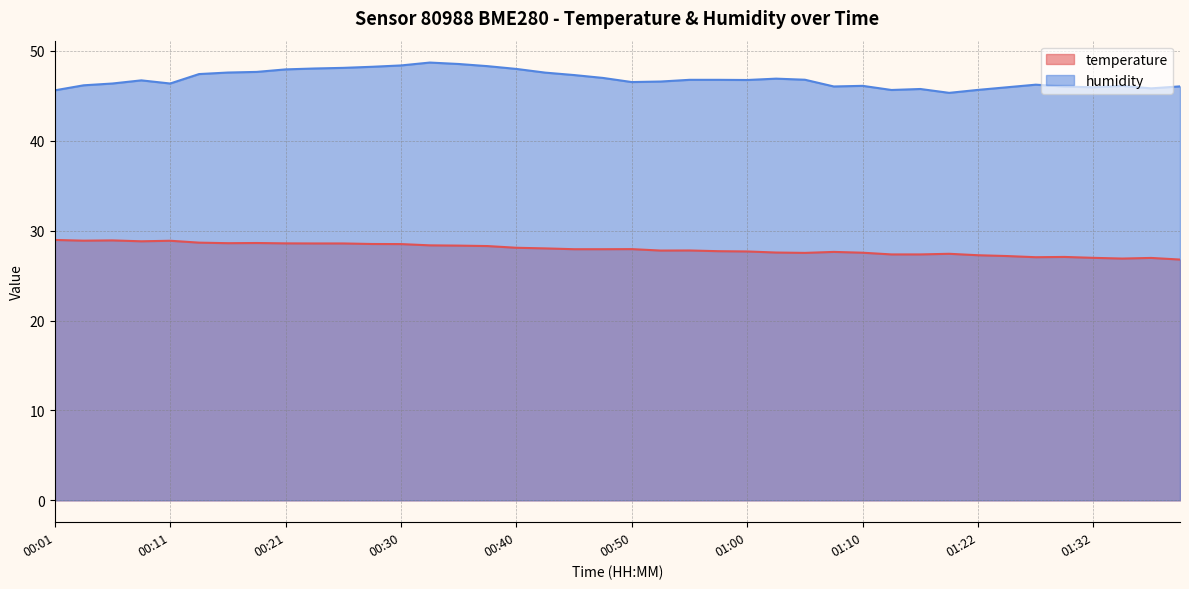

What is the highest value of the humidity series?

48.7